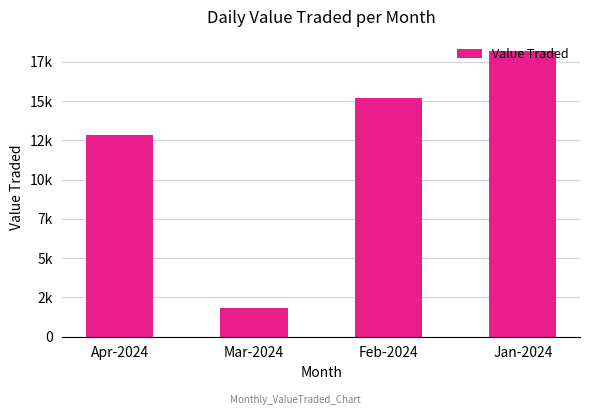

Does the chart contain any negative values?

No